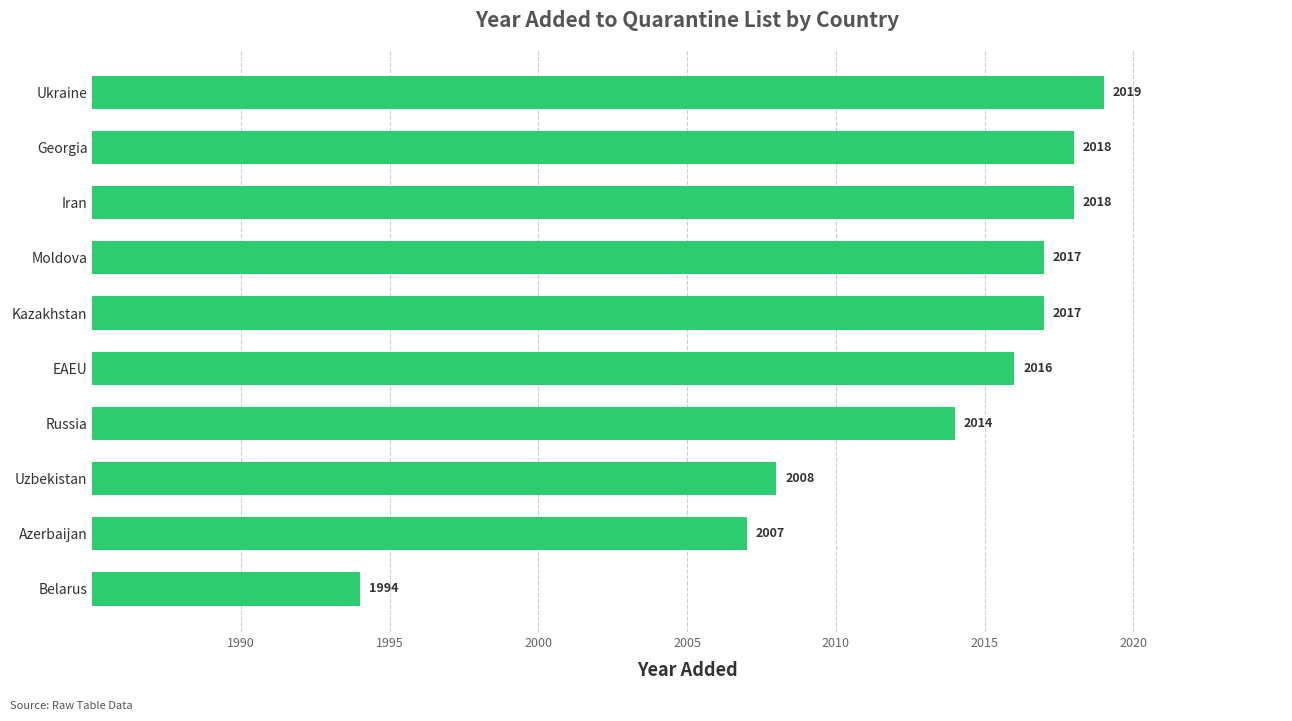

What is the difference between the second highest and second lowest values?

11